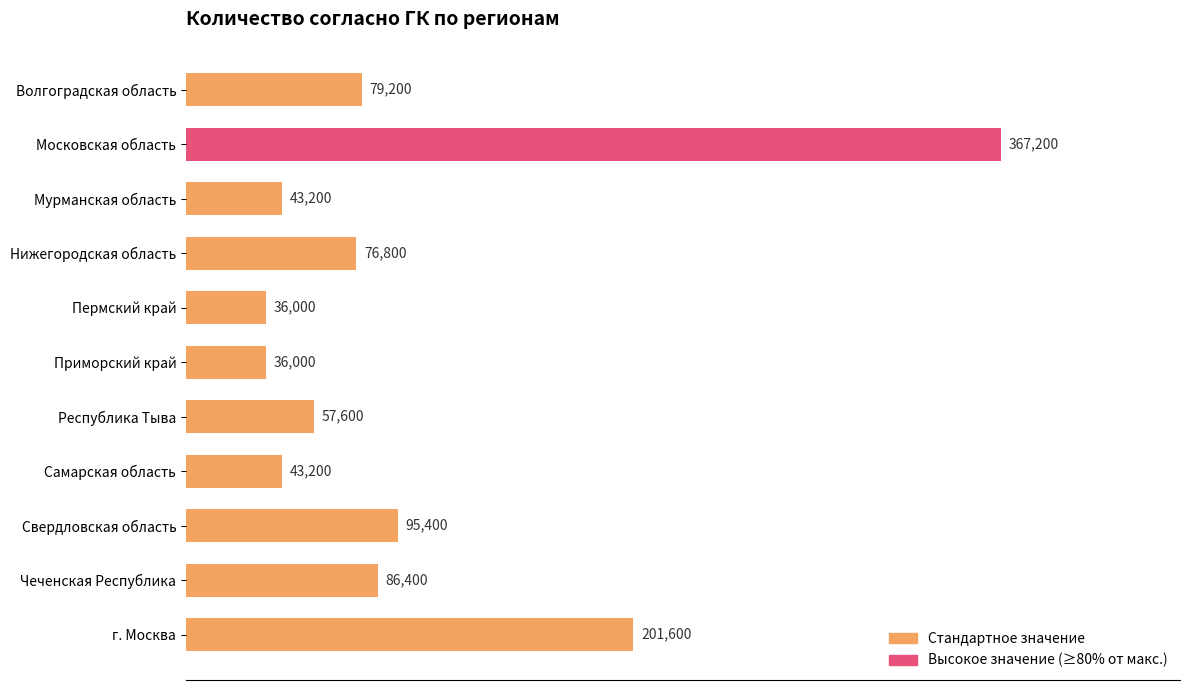

What is the change in value from Республика Тыва to Самарская область?

-14400